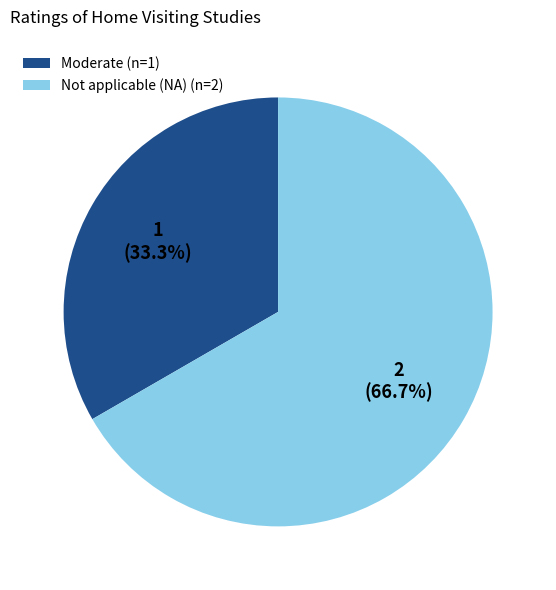

Rank the categories by value from highest to lowest.

Not applicable (NA) (n=2), Moderate (n=1)